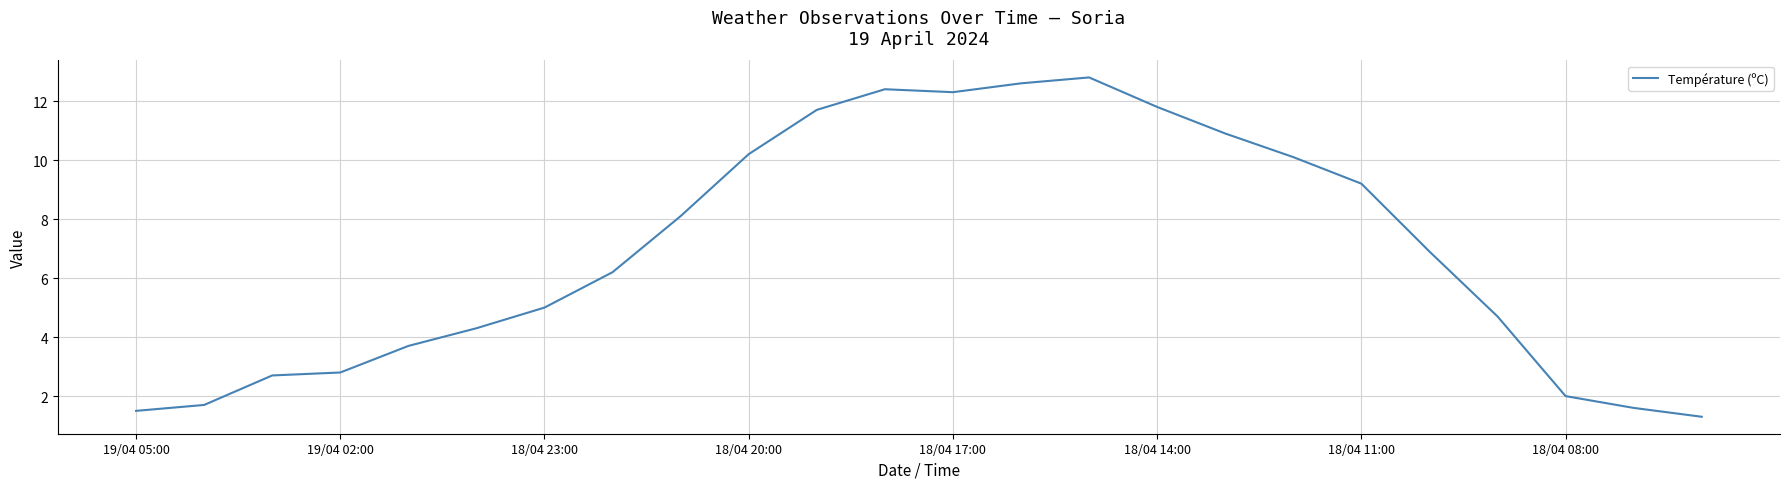

What is the difference between the maximum and second lowest values?

11.3